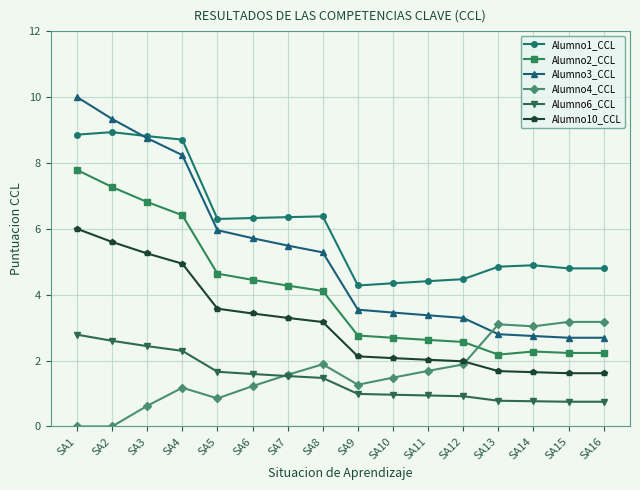

How many values in the Alumno10_CCL series are below 3?

8